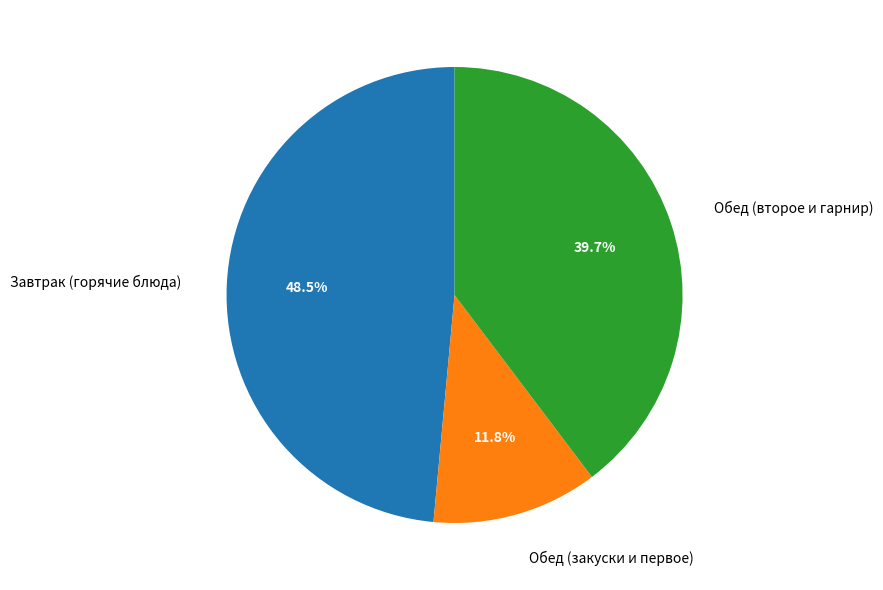

Does any single category account for the majority?

No